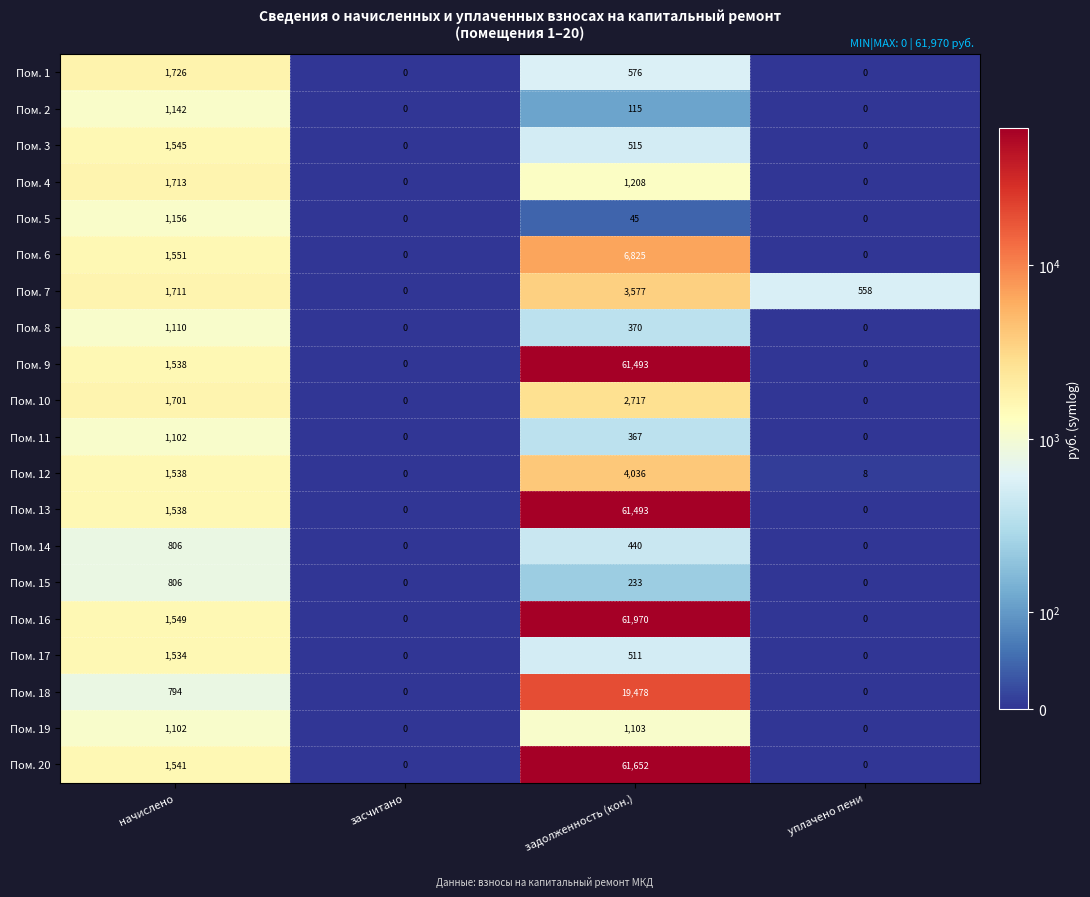

How many Пом. 6 values are between 0 and 6825?

4